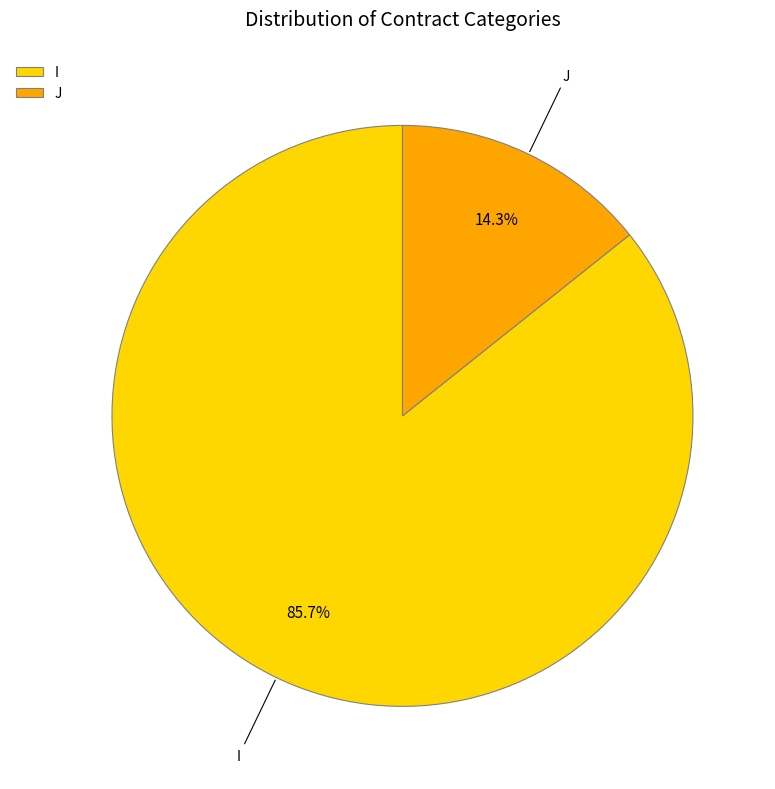

How many segments does this pie chart have?

2